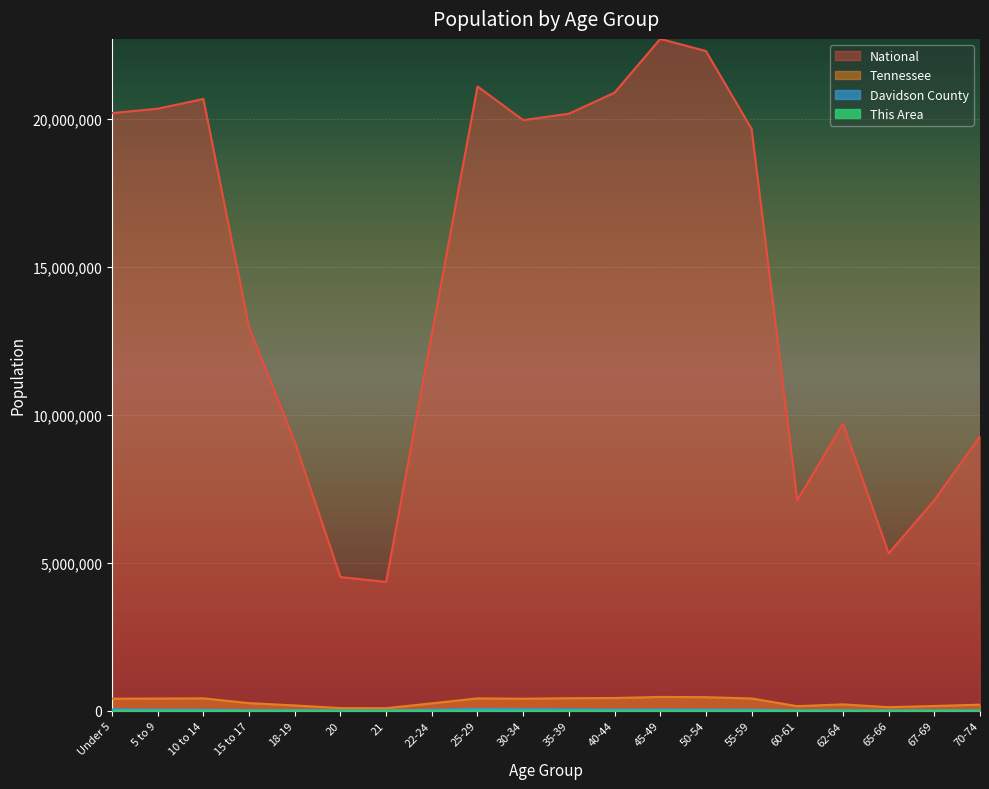

Between 15 to 17 and 65-66, which series saw the biggest shift?

National